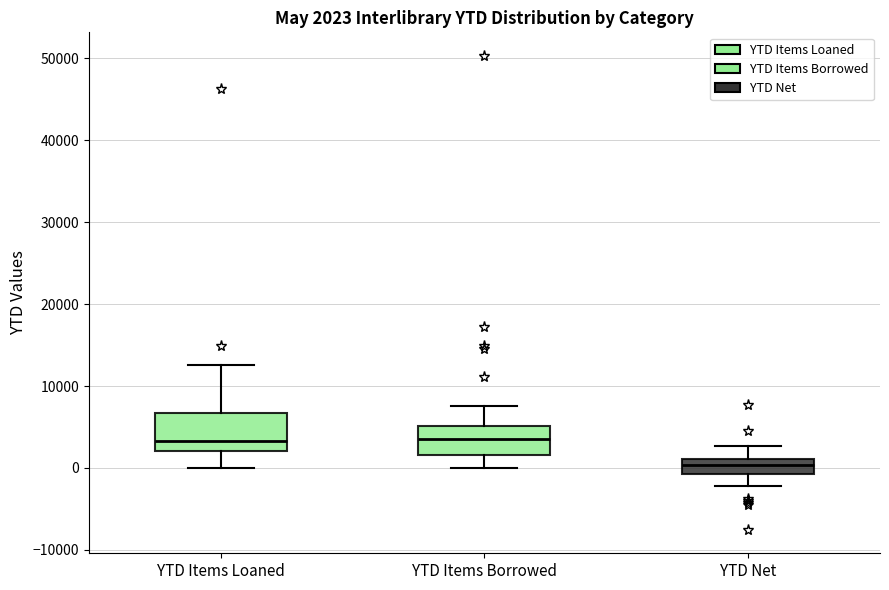

Which box is the tallest, from its lower edge to its upper edge?

YTD Items Loaned